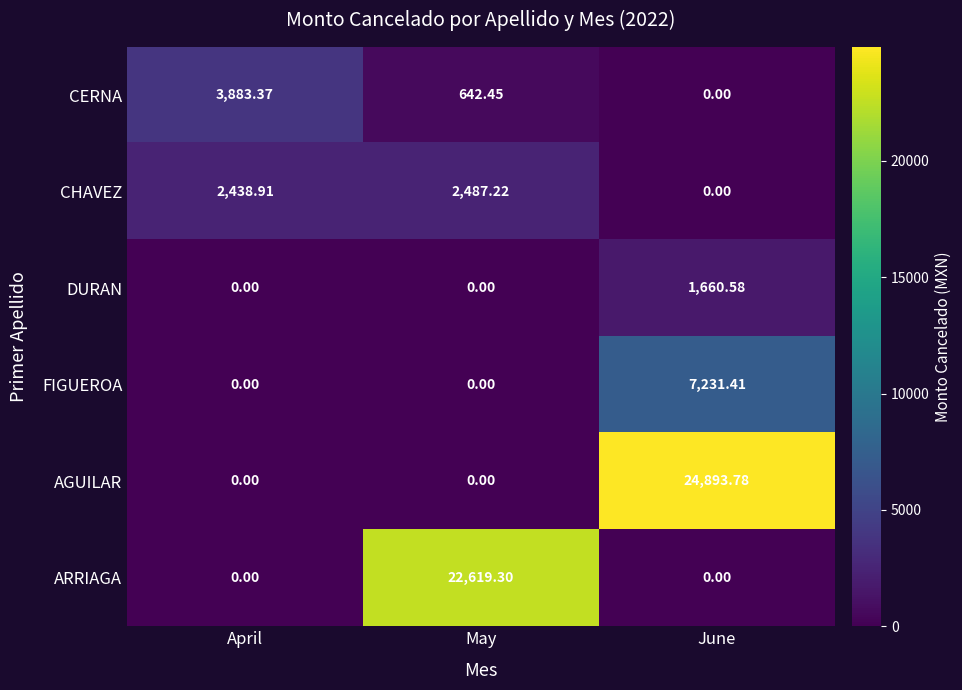

List the series in order of their peak value, highest first.

AGUILAR, ARRIAGA, FIGUEROA, CERNA, CHAVEZ, DURAN